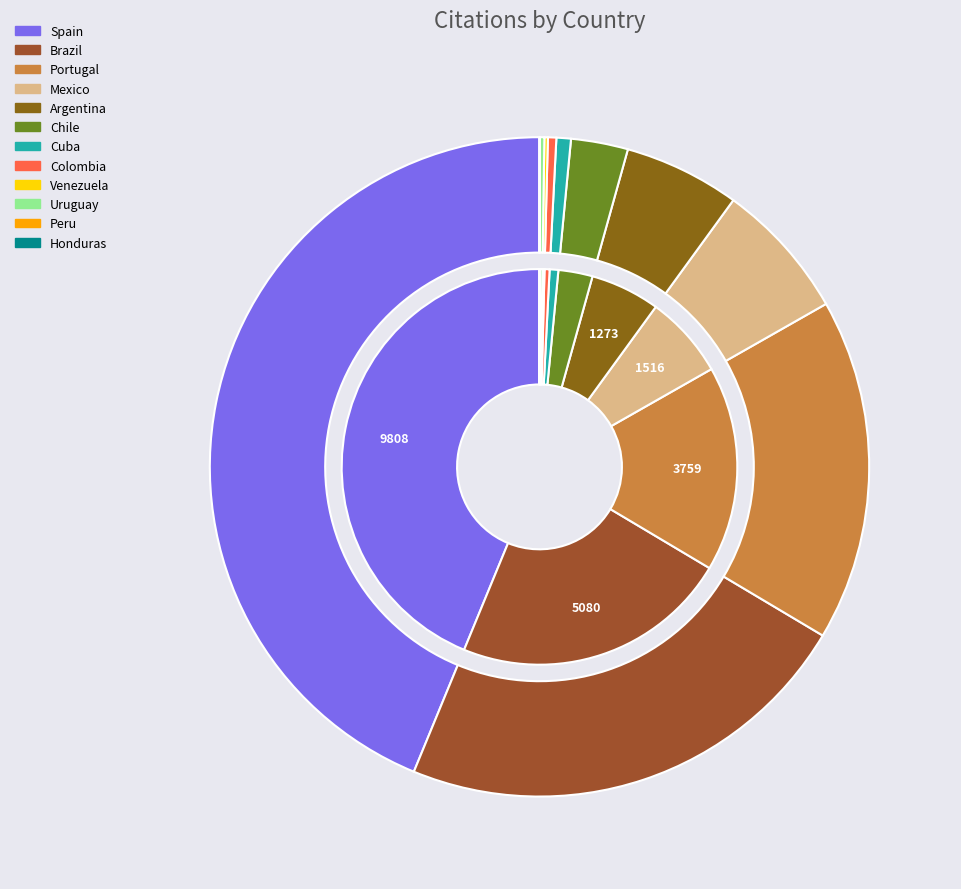

Which category has the biggest portion of the pie?

Spain